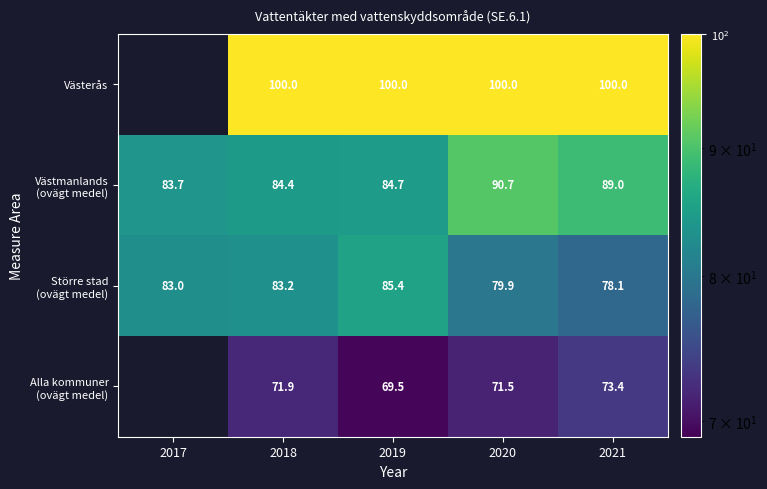

What is the difference between the highest and lowest values at 2019?

30.5